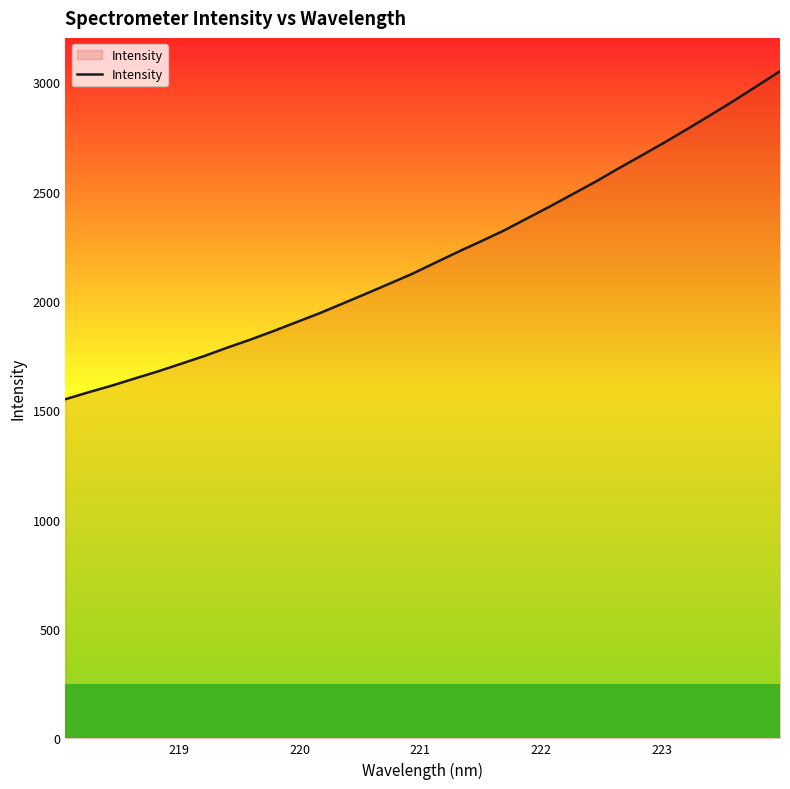

What is the difference between the maximum and minimum values?

1499.9